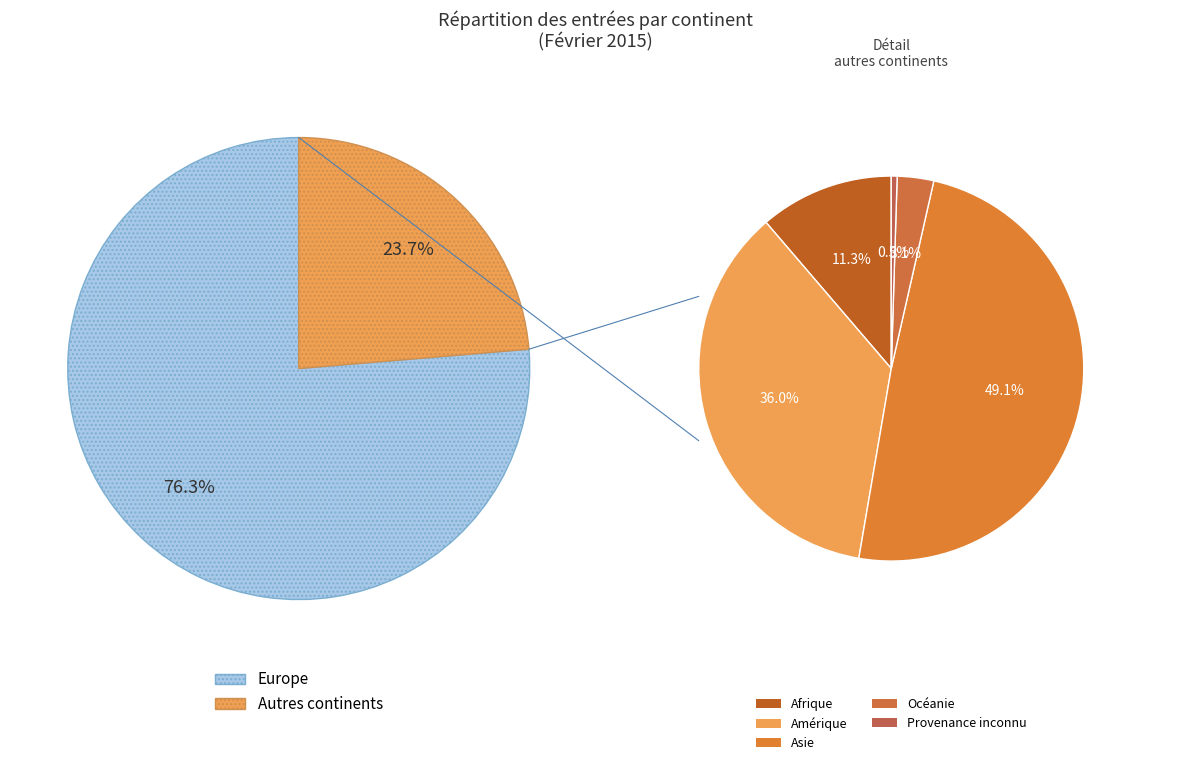

Does Europe represent more than half of the total?

Yes